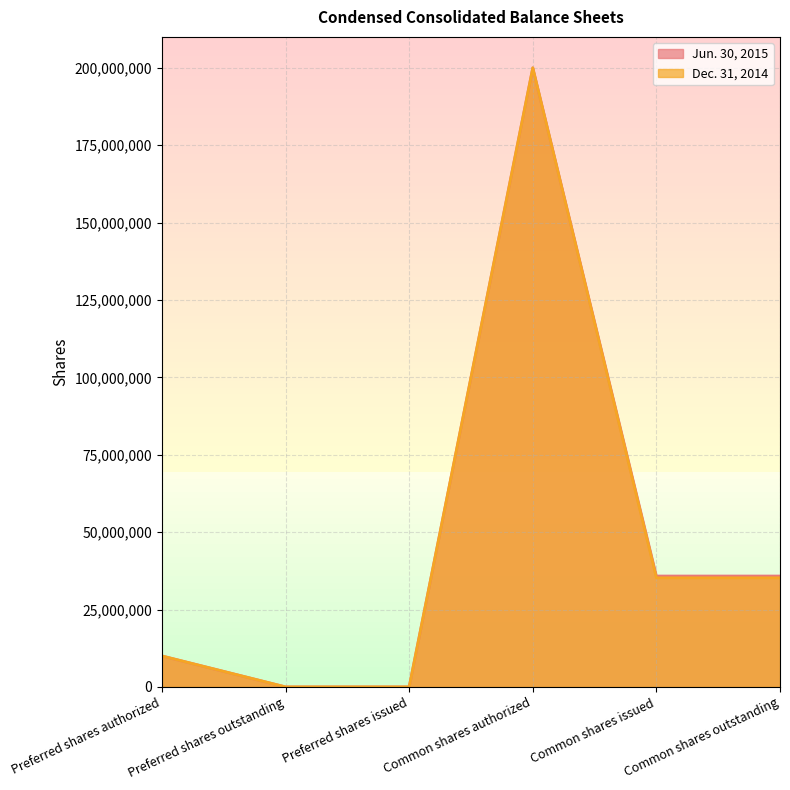

True or false: Jun. 30, 2015 and Dec. 31, 2014 cross at least once.

False